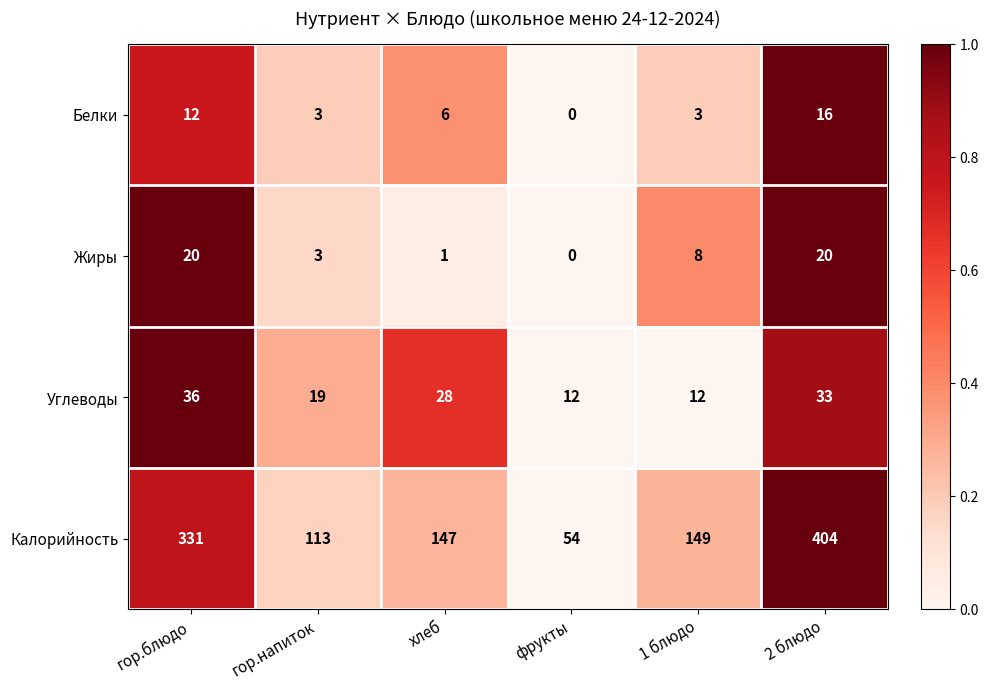

Count the Белки values in the range 3 to 12.

4